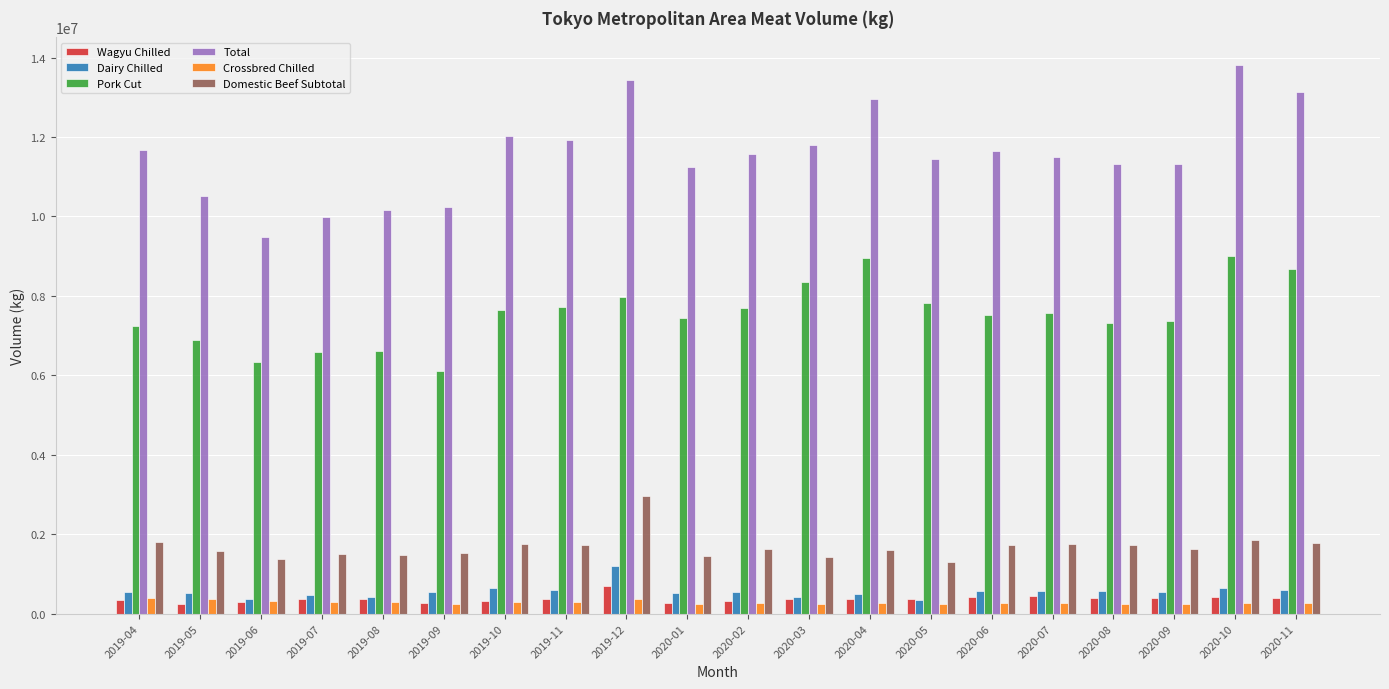

What is the sum of all Wagyu Chilled values?

7422885